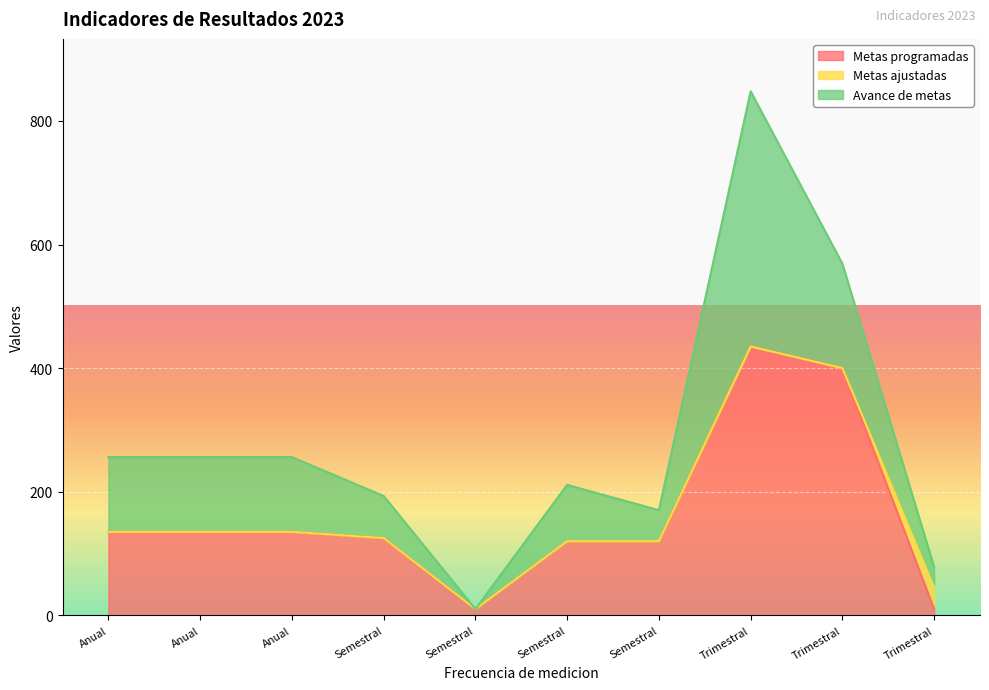

At how many categories does at least one series exceed 39?

8